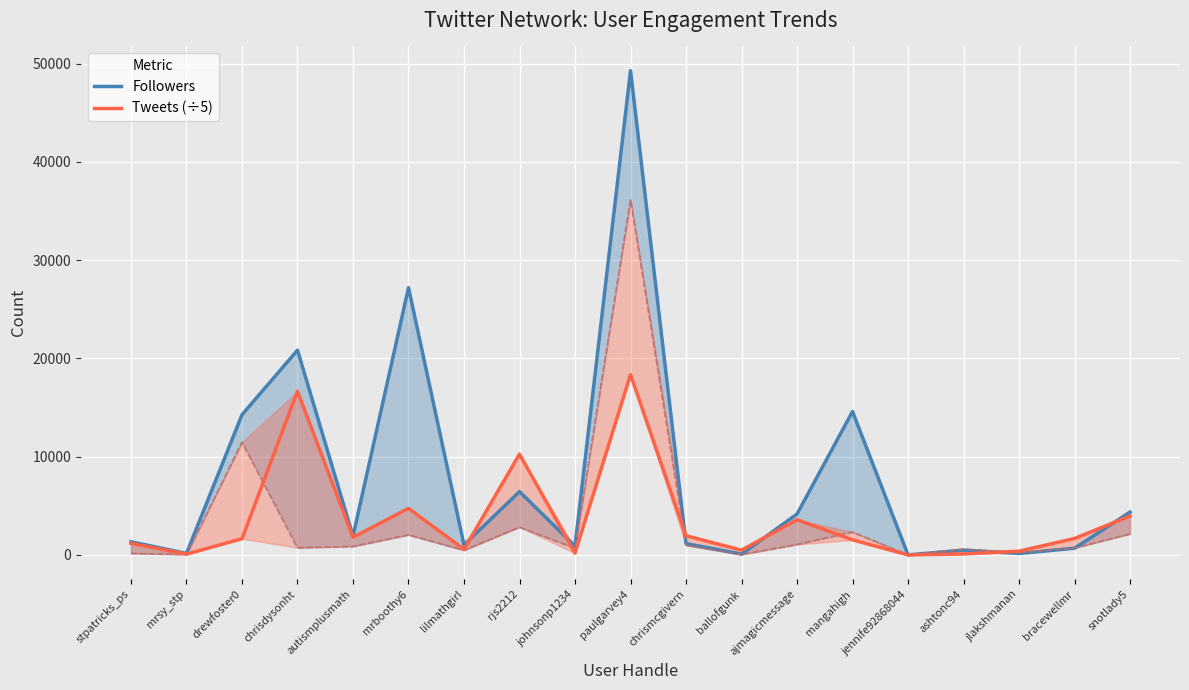

How many data points does each series have?

19